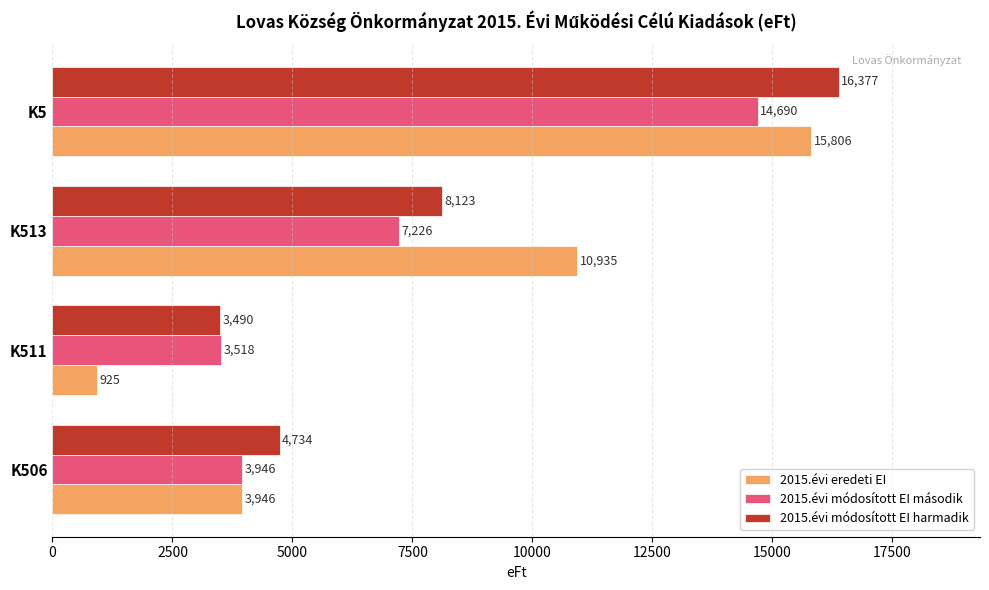

What is the difference between the highest and lowest values at K506?

788